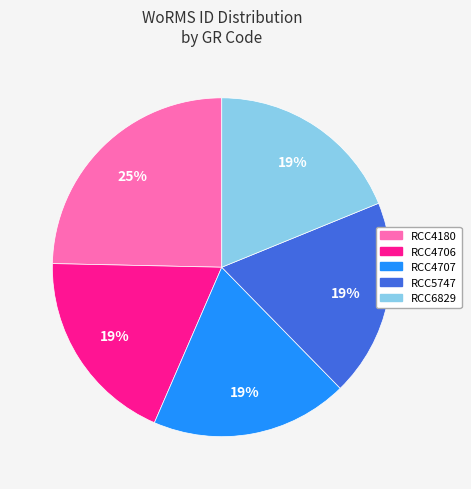

Between RCC6829 and RCC4180, which is larger?

RCC4180